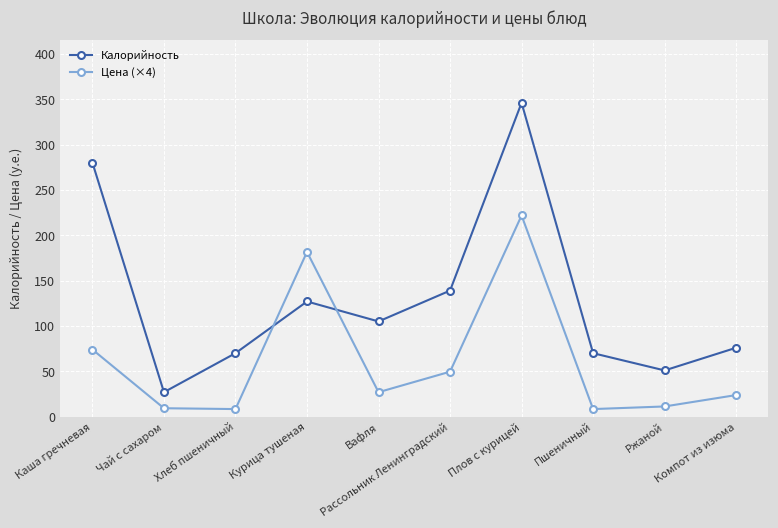

How many distinct data groups are displayed?

2